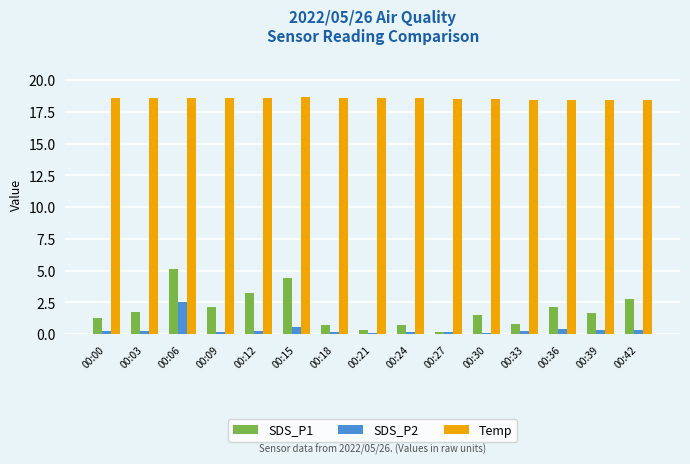

Which series has the largest range (max minus min)?

SDS_P1